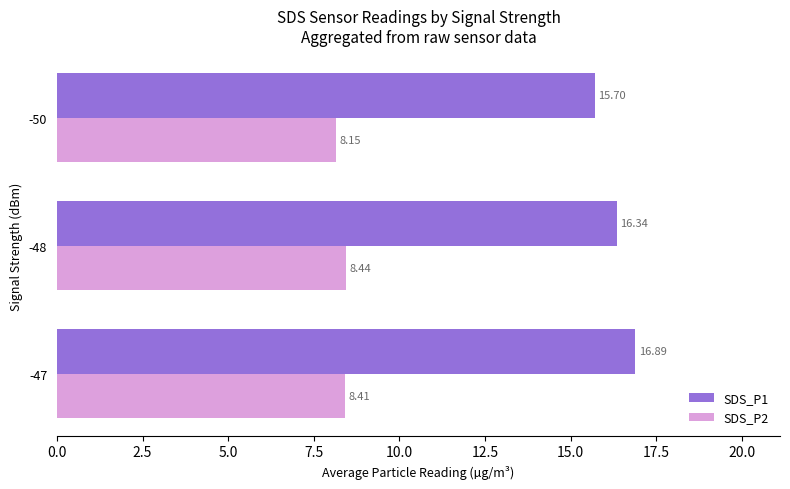

What are all the series names shown in the legend?

SDS_P1, SDS_P2